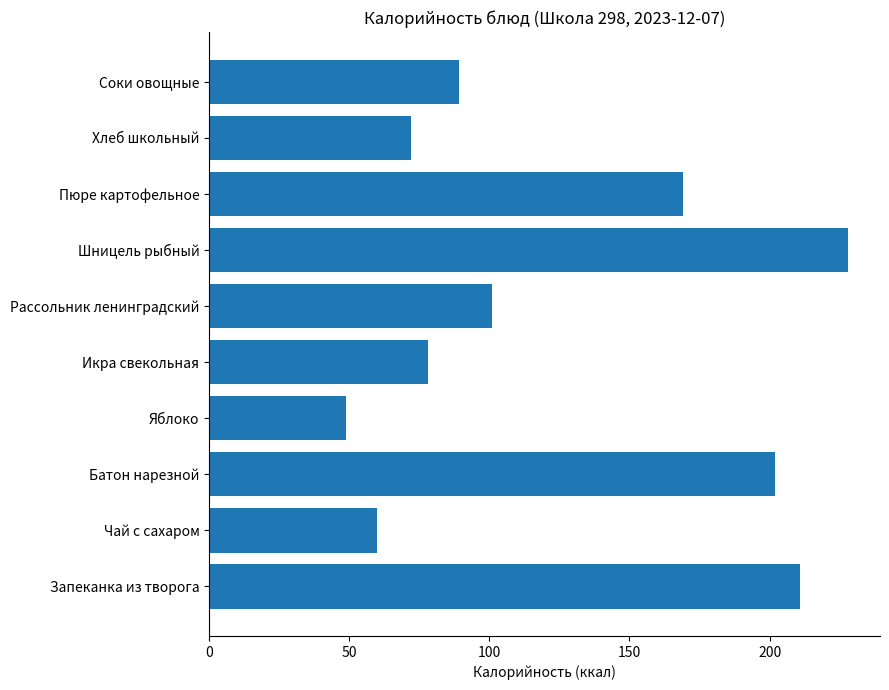

What is the difference between the maximum and minimum values?

179